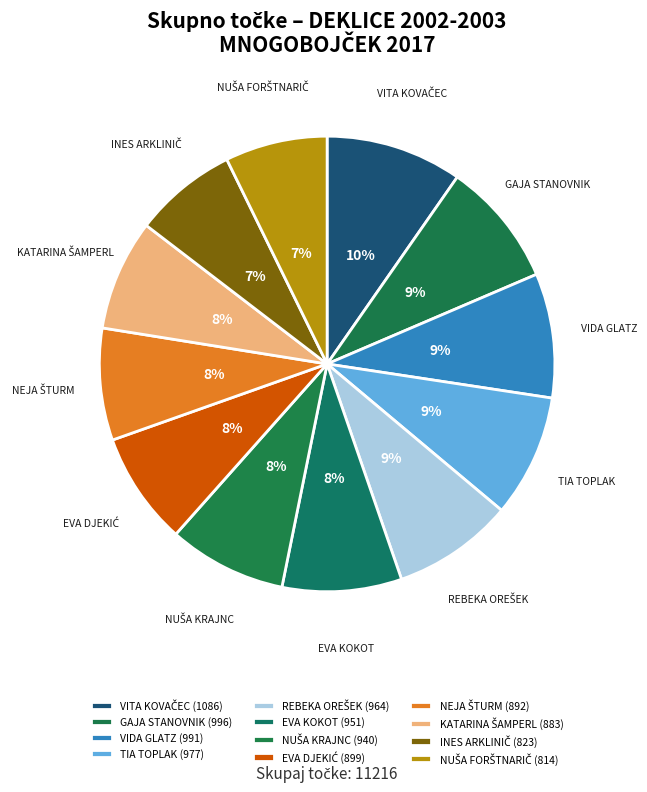

Is GAJA STANOVNIK the majority of the pie?

No